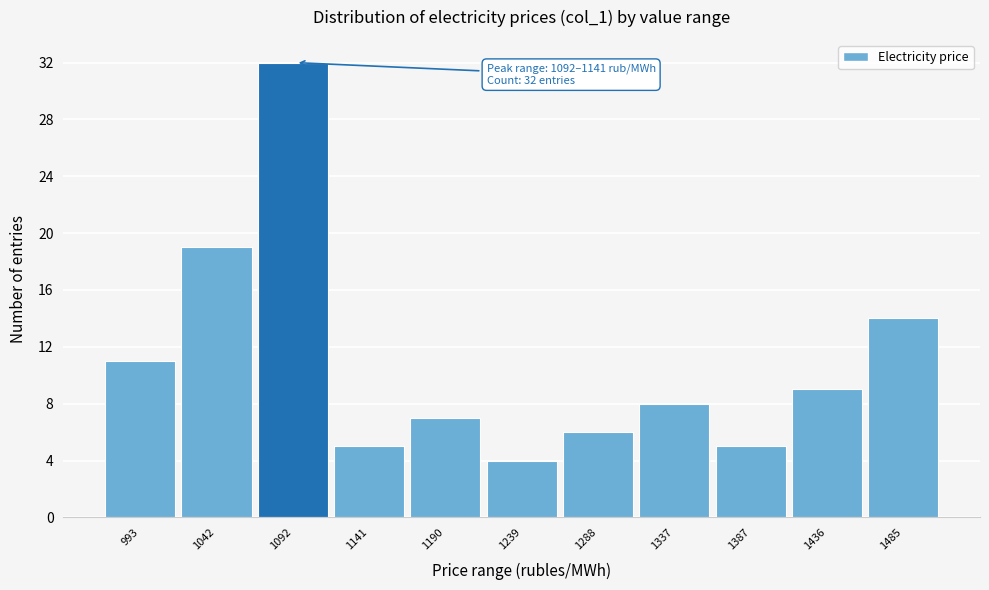

Reading left to right, list all the values displayed in this chart.

993=11	1042=19	1092=32	1141=5	1190=7	1239=4	1288=6	1337=8	1387=5	1436=9	1485=14